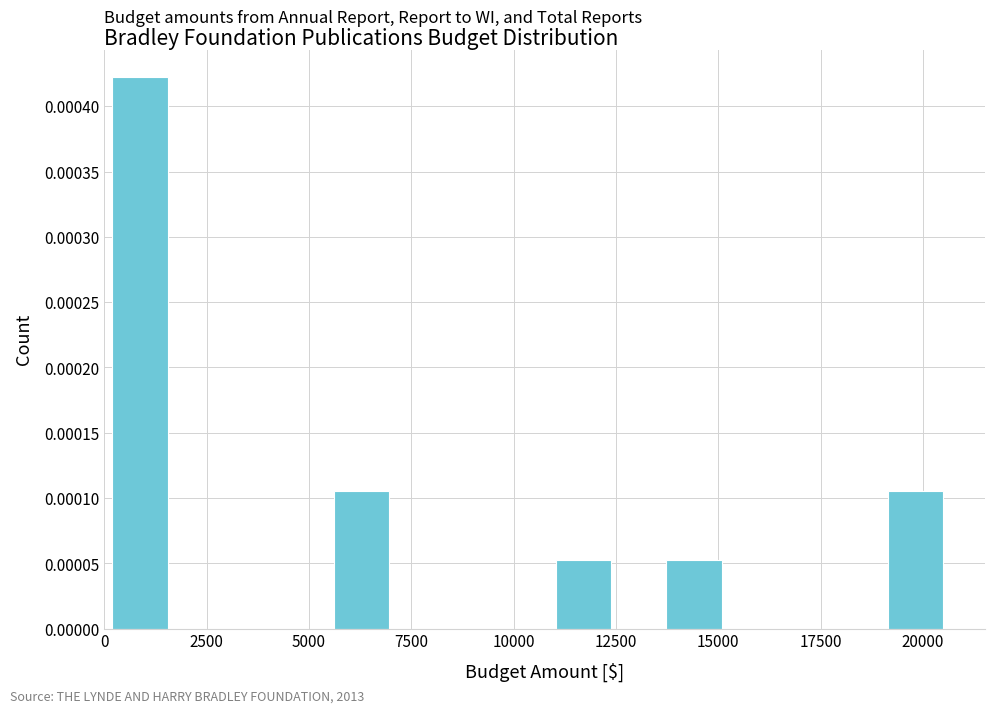

Around what value on the x-axis is the tallest bar? Give the approximate position of its centre, as read against the axis.

1000